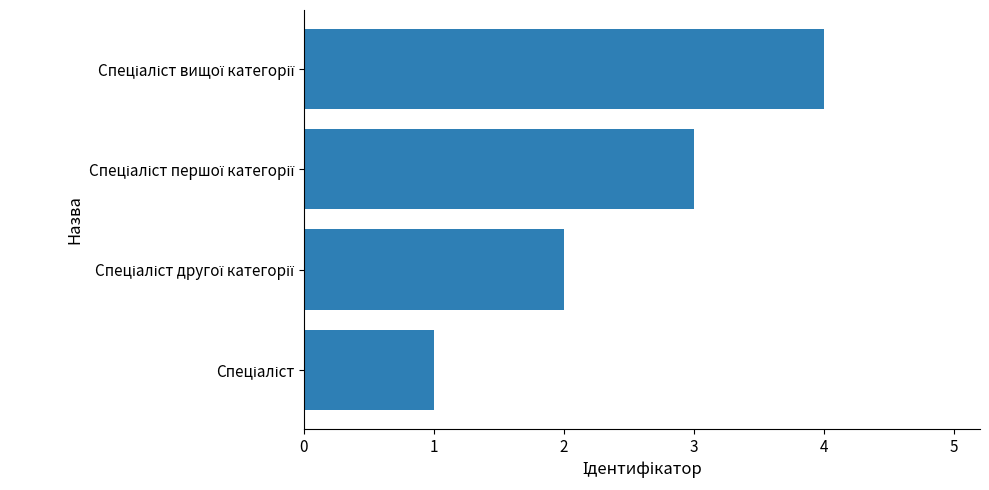

What is the sum of all values?

10